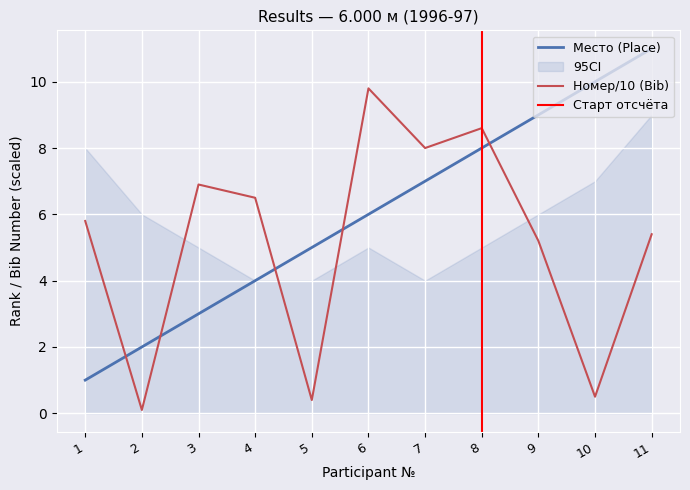

The Место series shows 0.9 at 3. True or false?

False